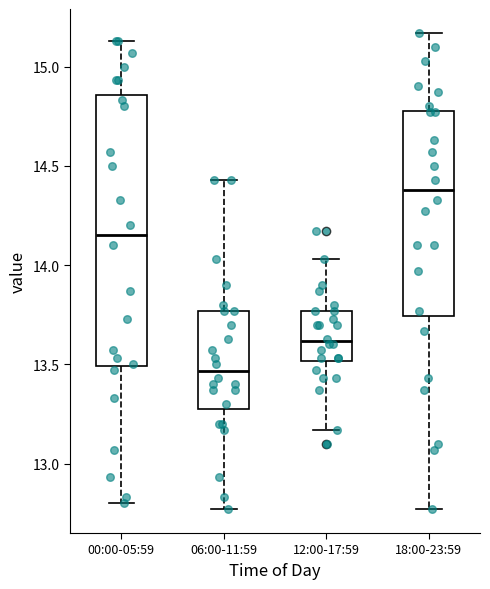

Where is the lower edge of the box for 18:00-23:59 on the y-axis? The values are not printed on the chart, so give them approximately, as read against the axis.

13.75